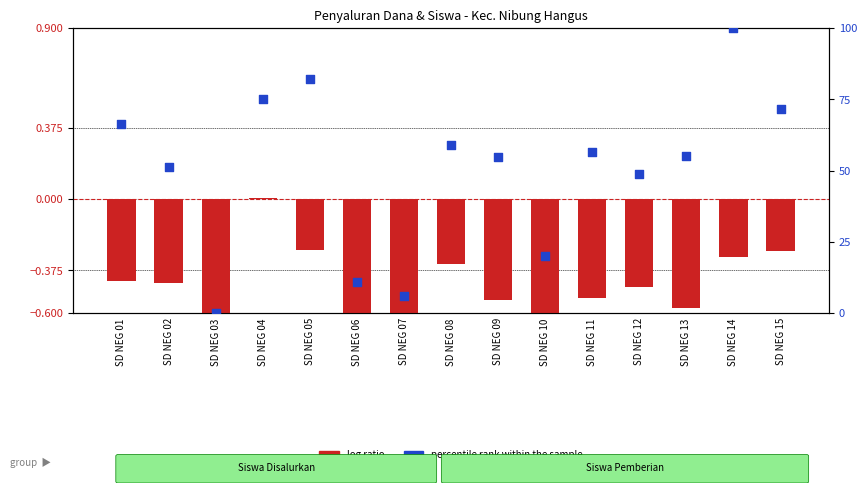

Is the value of log ratio at SD NEG 15 greater than the value of percentile rank within the sample at SD NEG 05?

No